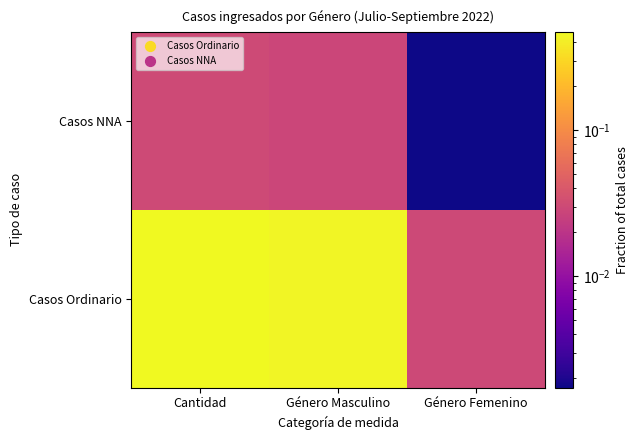

Between Cantidad and Género Femenino, which is larger?

Cantidad